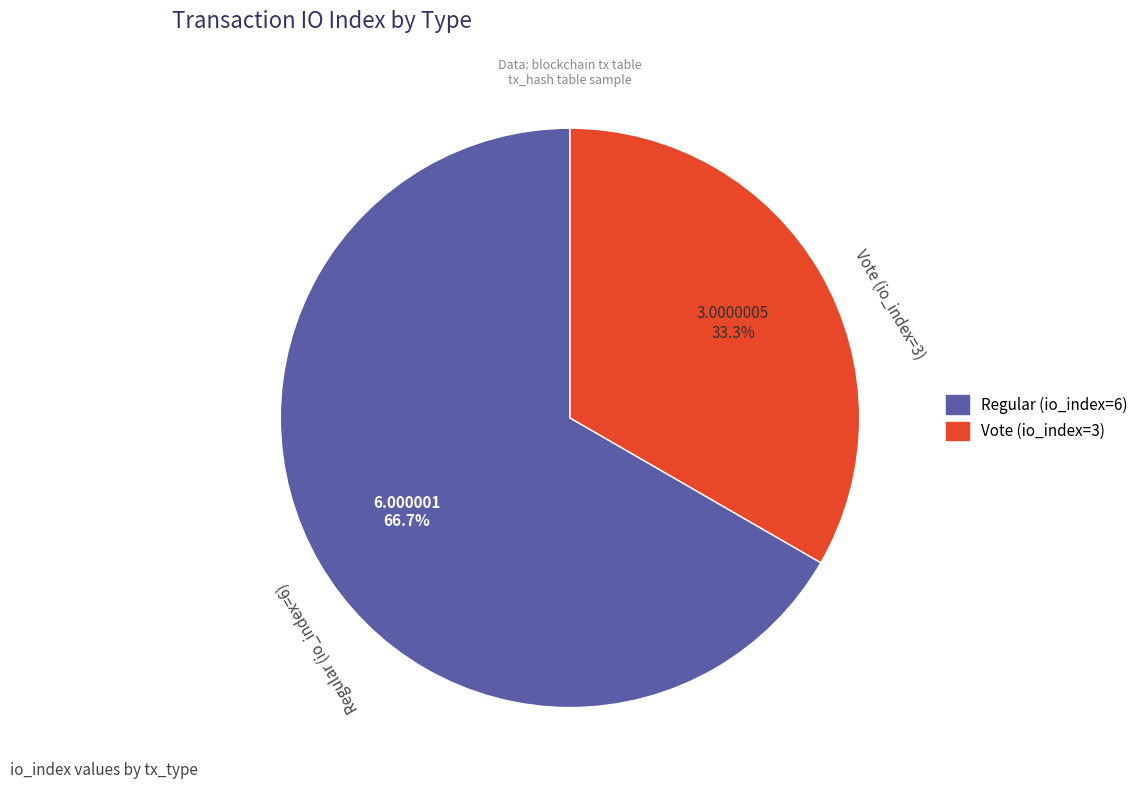

To the nearest percent, what is the combined percentage of Vote (io_index=3) and Regular (io_index=6)?

100%